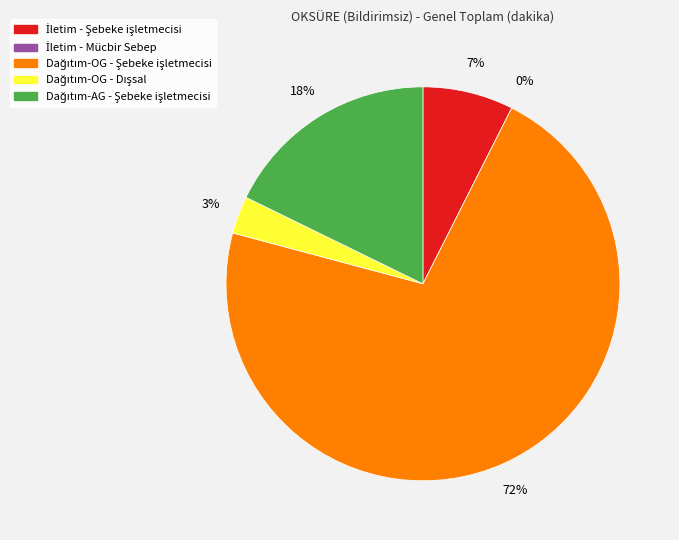

Which category has the smallest portion of the pie?

İletim - Mücbir Sebep